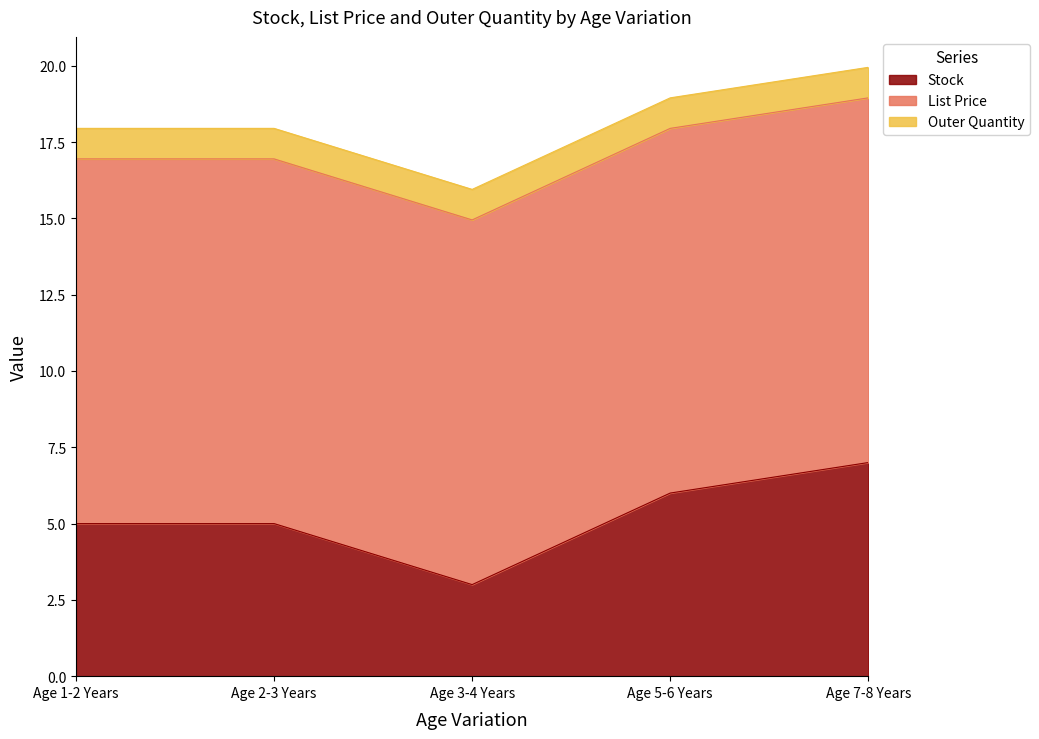

True or false: Stock has a value of 5.0 at Age 2-3 Years.

True